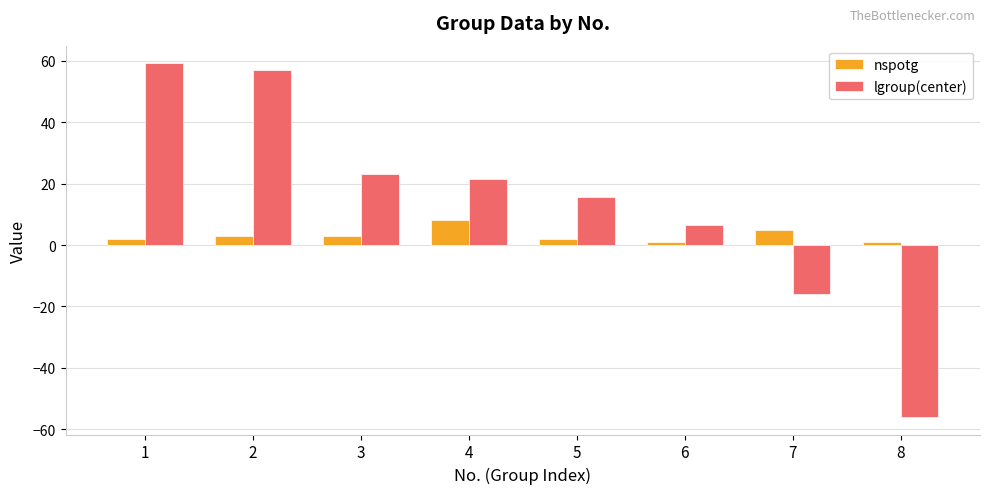

Where does the lgroup(center) series first go above 21?

1